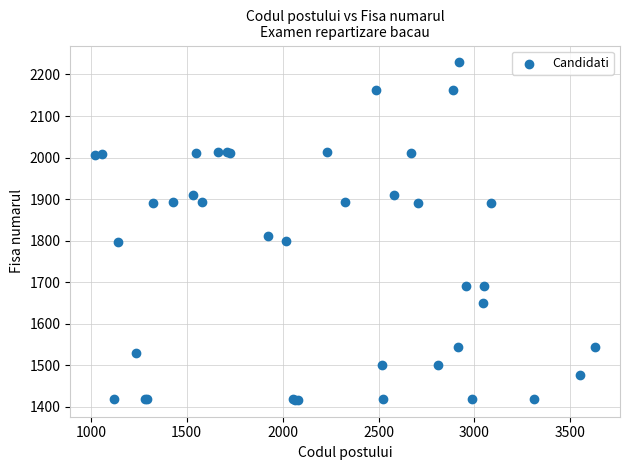

What Y value in the scatter plot is closest to 1823?

1812